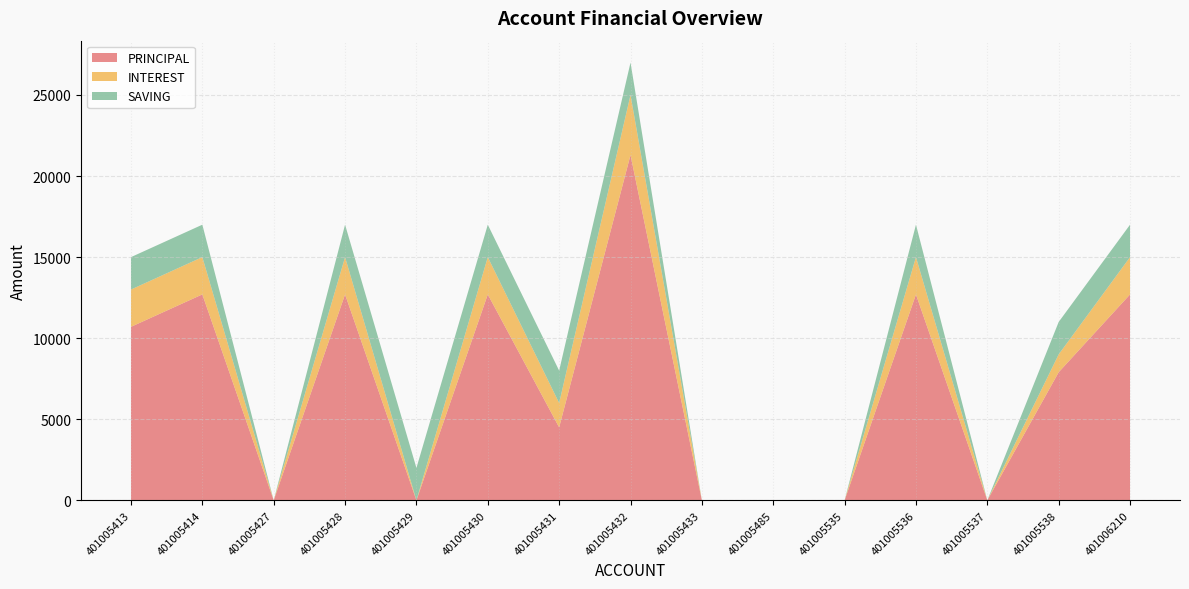

Reading left to right, transcribe all the data shown in this chart.

PRINCIPAL: 401005413=10700	401005414=12700	401005427=0	401005428=12700	401005429=0	401005430=12700	401005431=4500	401005432=21300	401005433=0	401005485=0	401005535=0	401005536=12700	401005537=0	401005538=7900	401006210=12700
INTEREST: 401005413=2300	401005414=2300	401005427=0	401005428=2300	401005429=0	401005430=2300	401005431=1500	401005432=3700	401005433=0	401005485=0	401005535=0	401005536=2300	401005537=0	401005538=1100	401006210=2300
SAVING: 401005413=2000	401005414=2000	401005427=0	401005428=2000	401005429=2000	401005430=2000	401005431=2000	401005432=2000	401005433=0	401005485=0	401005535=0	401005536=2000	401005537=0	401005538=2000	401006210=2000